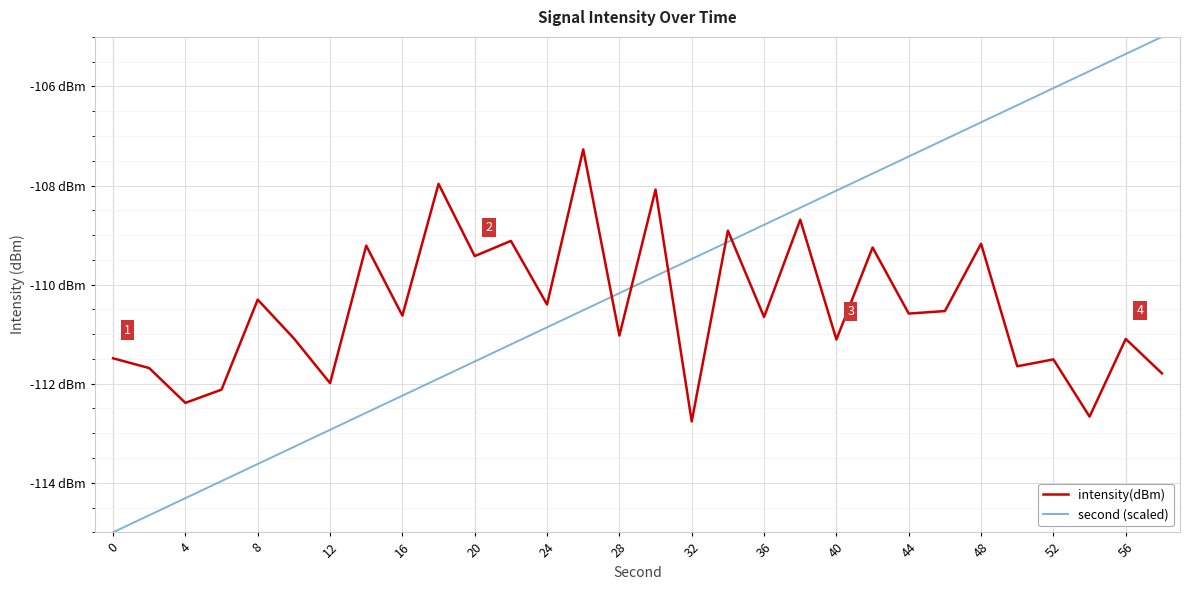

Does the chart have visible grid lines?

Yes